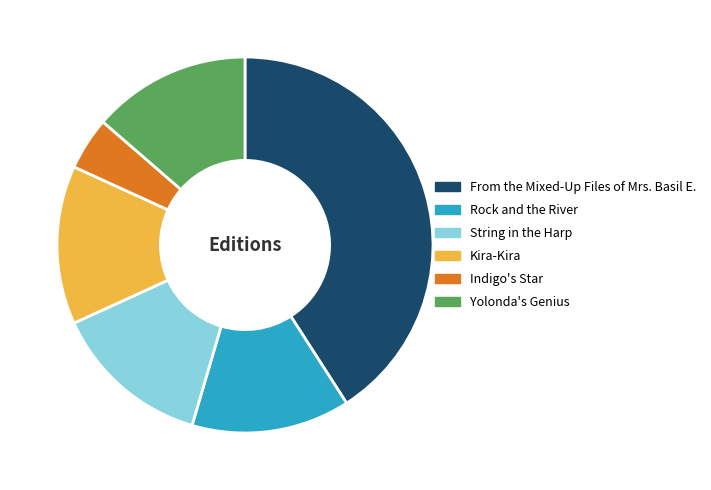

Does any single category account for the majority?

No